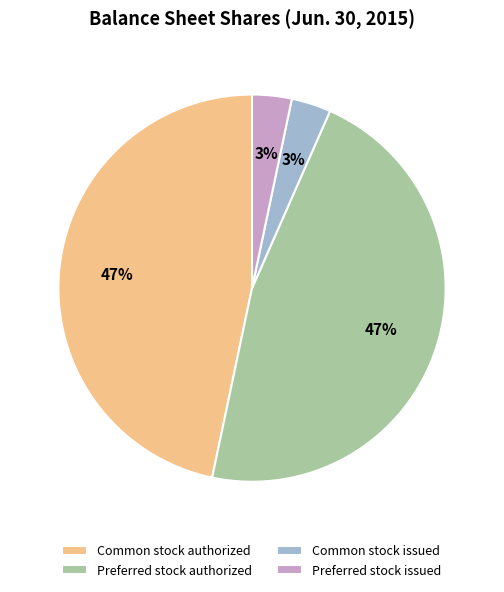

How many slices are in this pie chart?

4